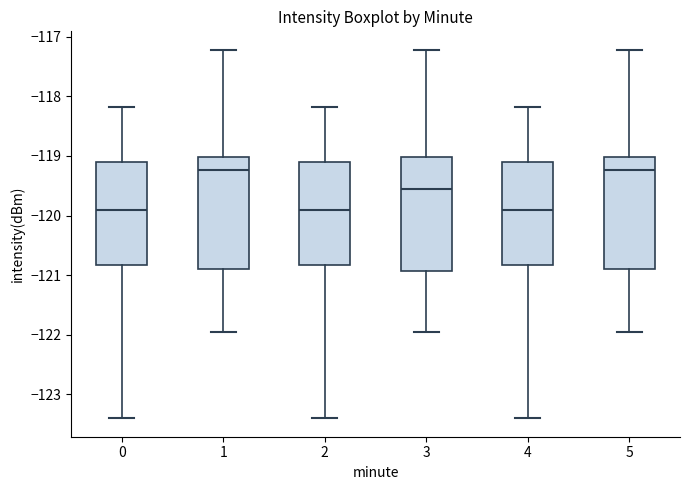

Where is the upper edge of the box at x = 1 on the y-axis? The values are not printed on the chart, so give them approximately, as read against the axis.

-119.0